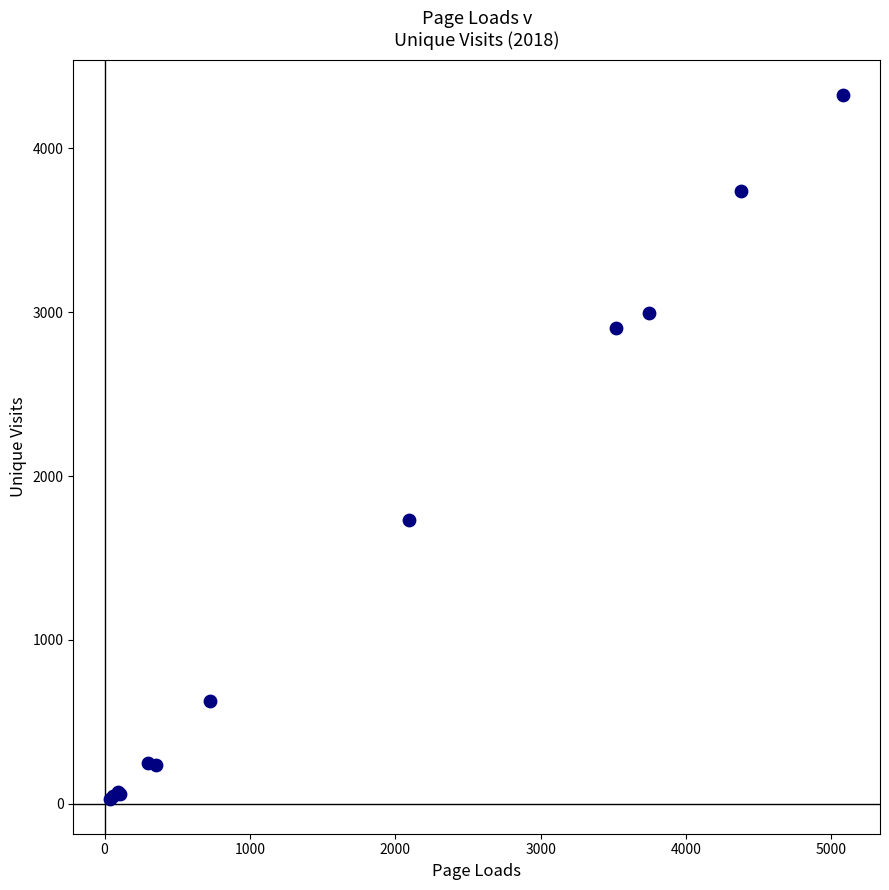

What Y value in the scatter plot is closest to 2180?

1733